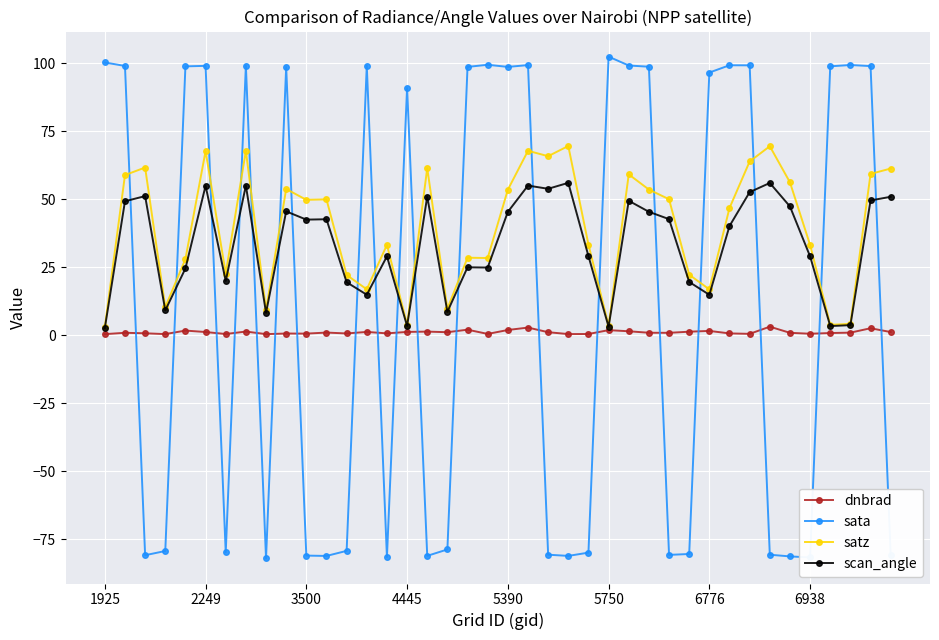

What is the value of the scan_angle point at the 26th from the left?

3.1